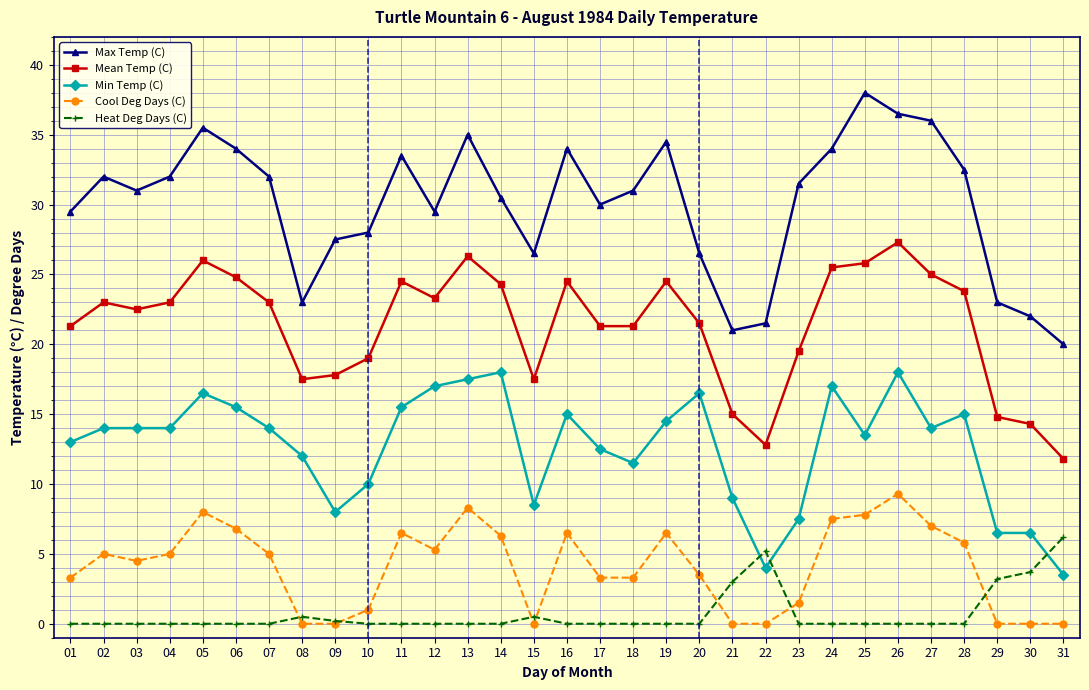

Read the Cool Deg Days (C) value at 04.

5.0